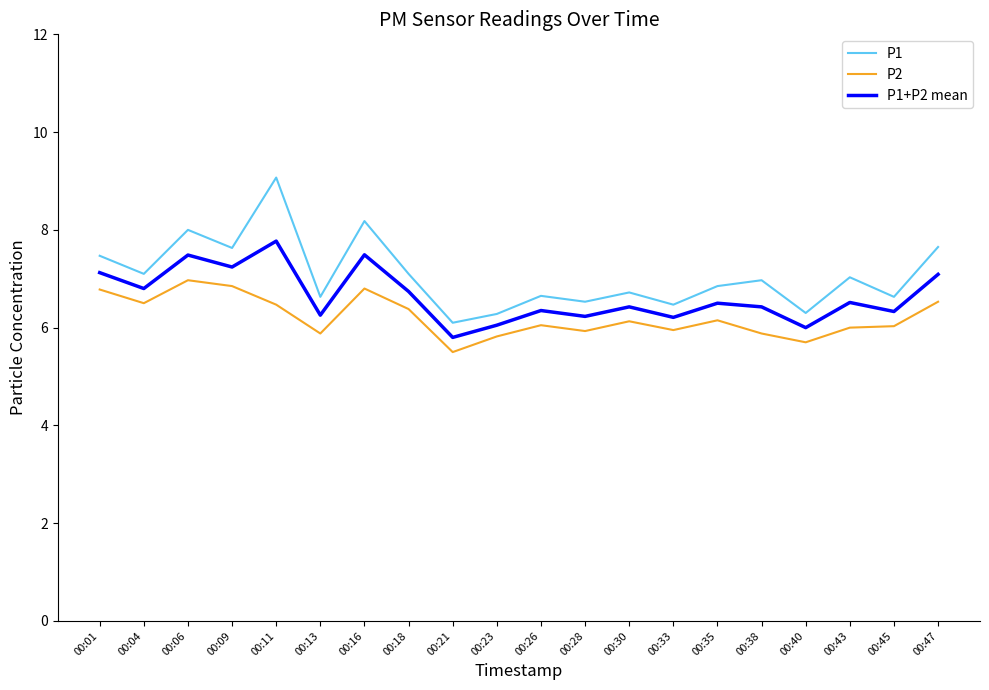

What is the sum of all P2 values?

124.3